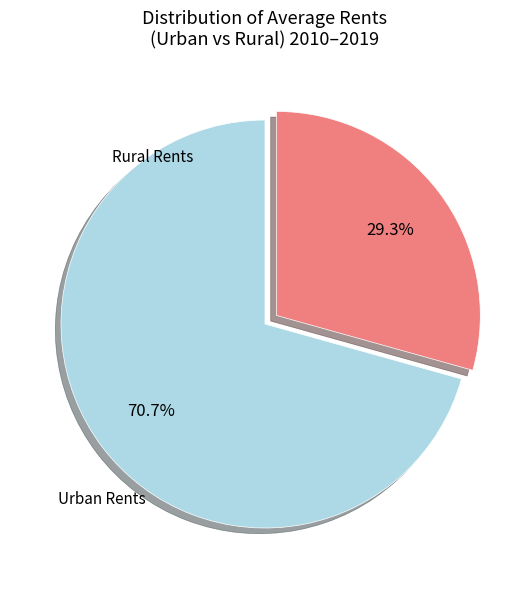

Is there any slice that represents more than half of the pie?

Yes